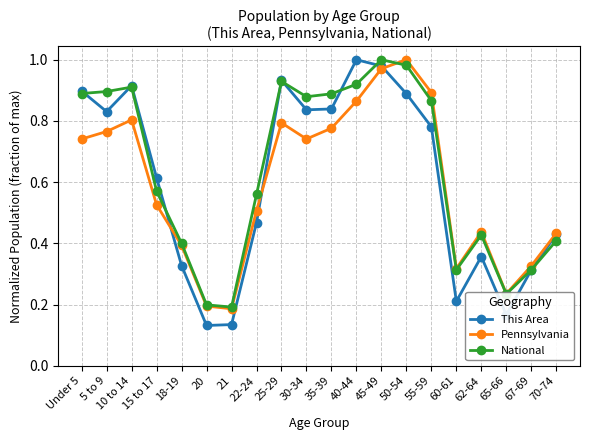

Is the value of Pennsylvania at 18-19 greater than the value of This Area at 5 to 9?

No